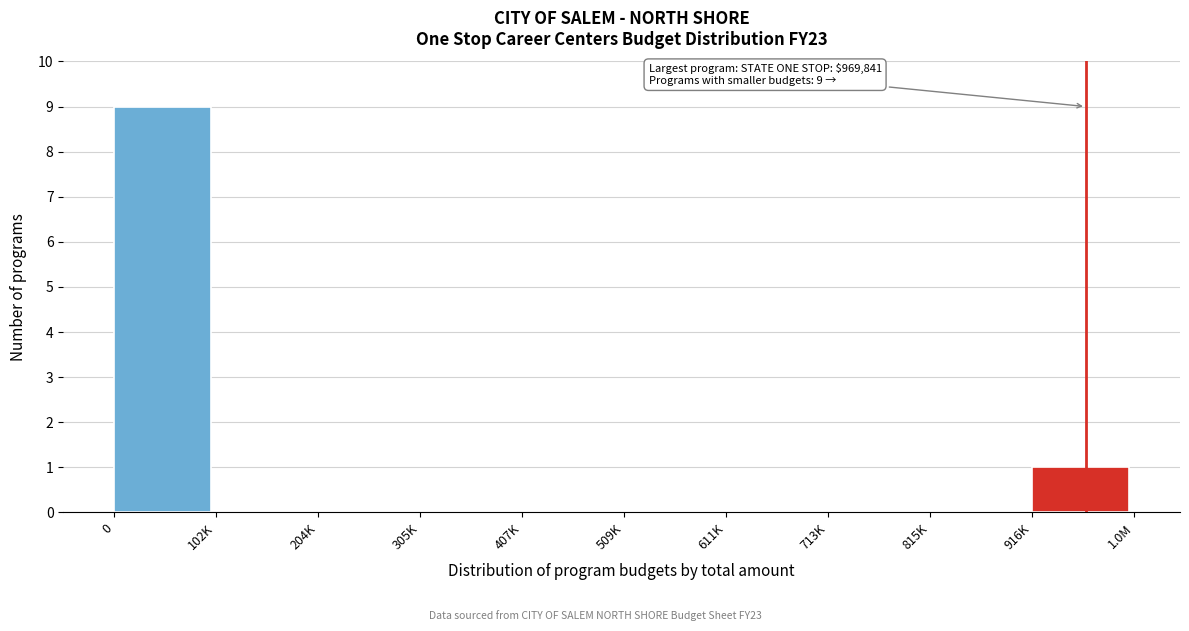

Reading left to right, what are all the values shown in this chart?

0=9	102K=0	204K=0	305K=0	407K=0	509K=0	611K=0	713K=0	815K=0	916K=1